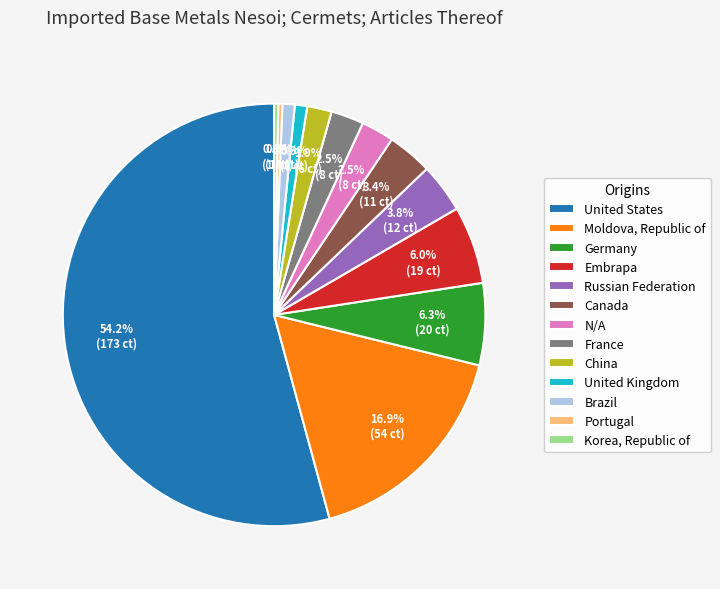

To the nearest percent, what percentage of the pie is Brazil?

1%